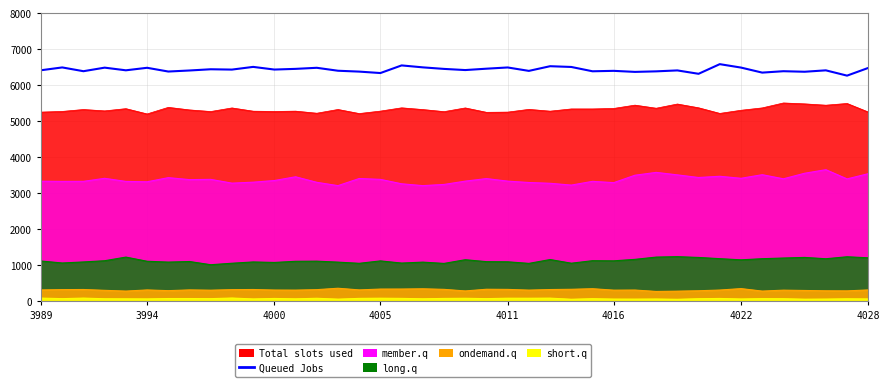

What is the smallest value displayed?

6271